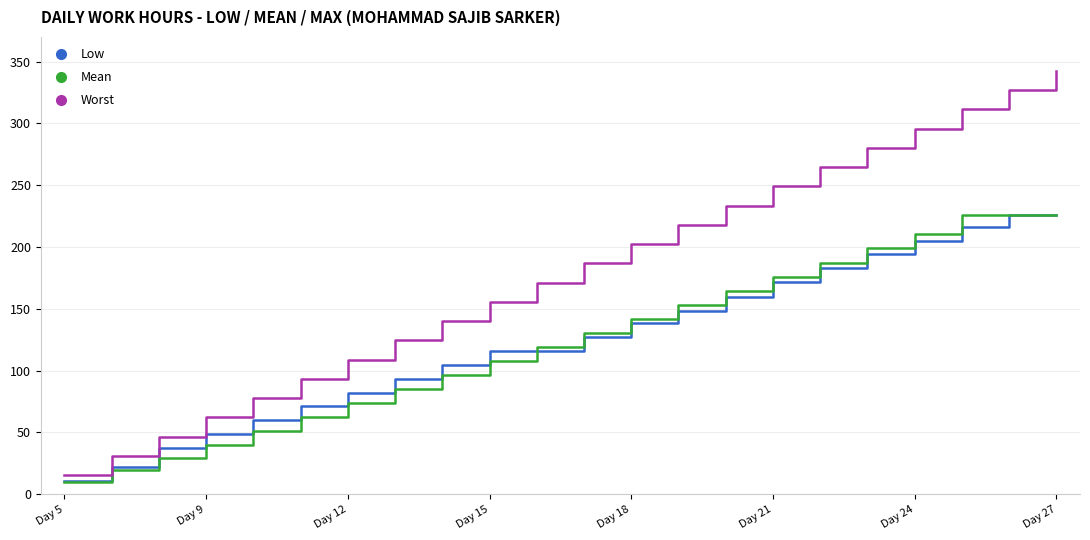

What is the highest value of the Worst series?

342.5